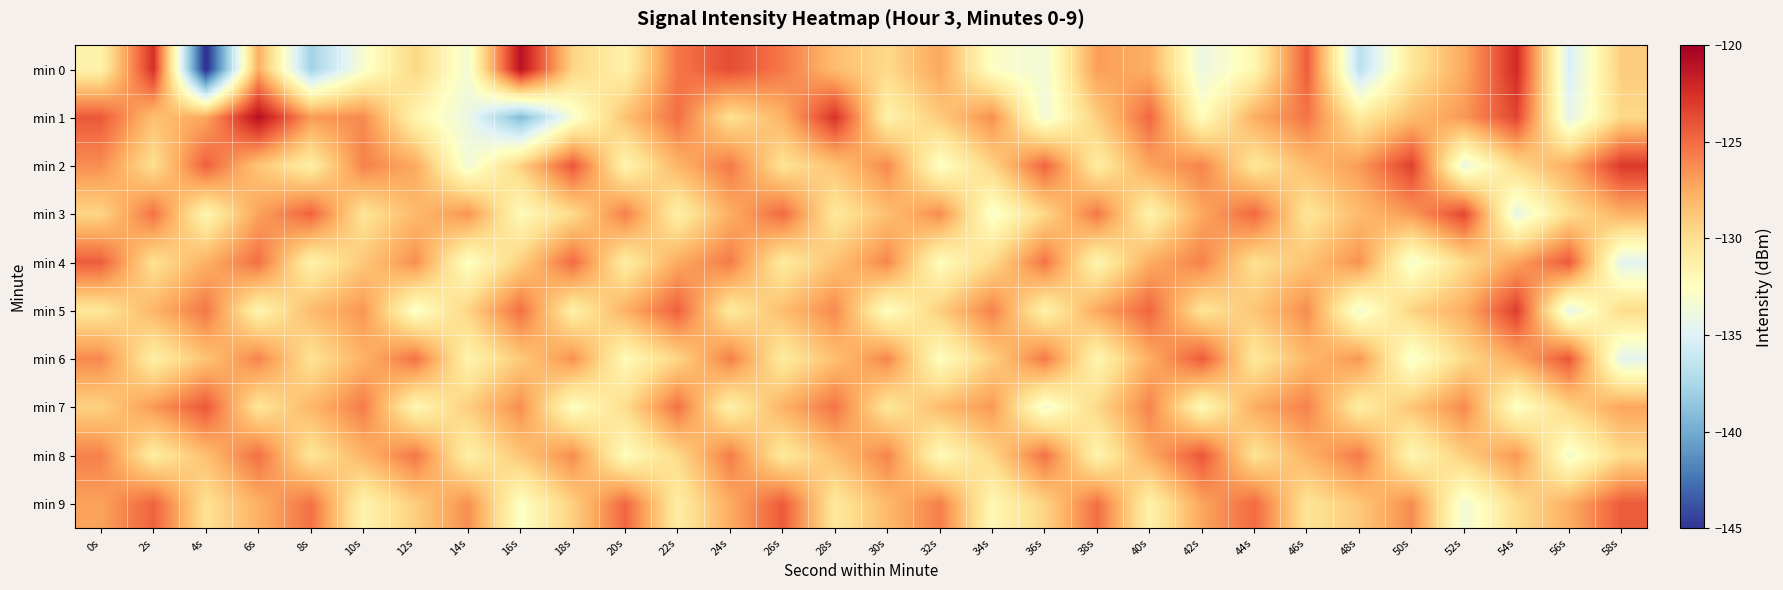

Which category has the lowest value across all series?

4s